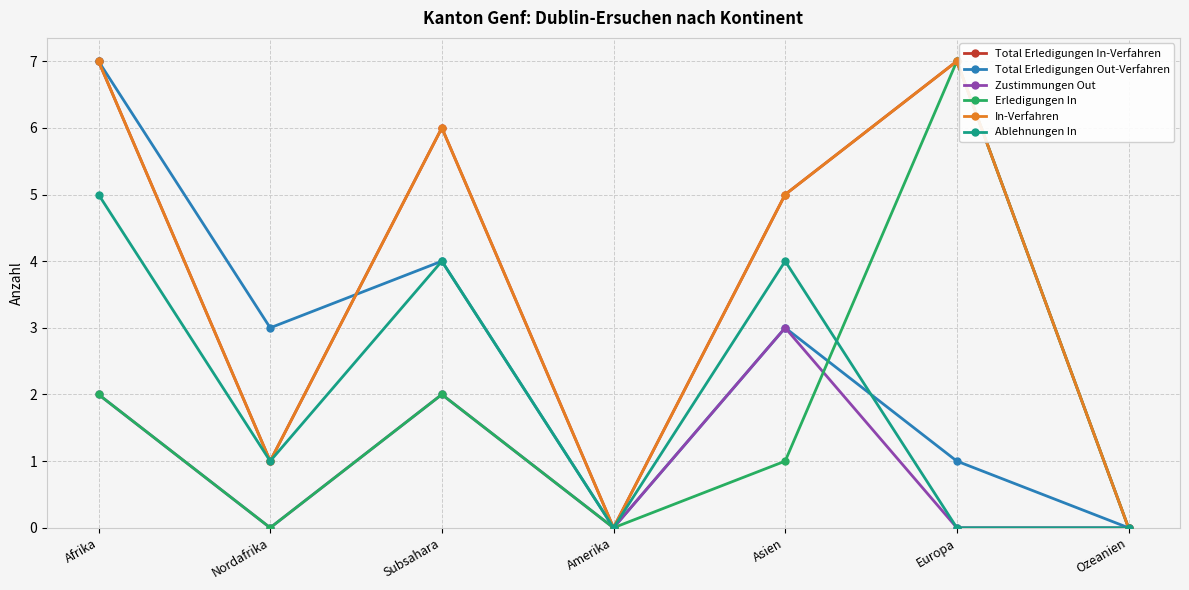

At which label is Erledigungen In closest to 3?

Afrika